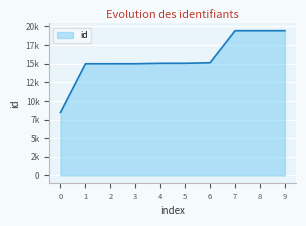

Does the chart display data point markers on the line(s)?

No